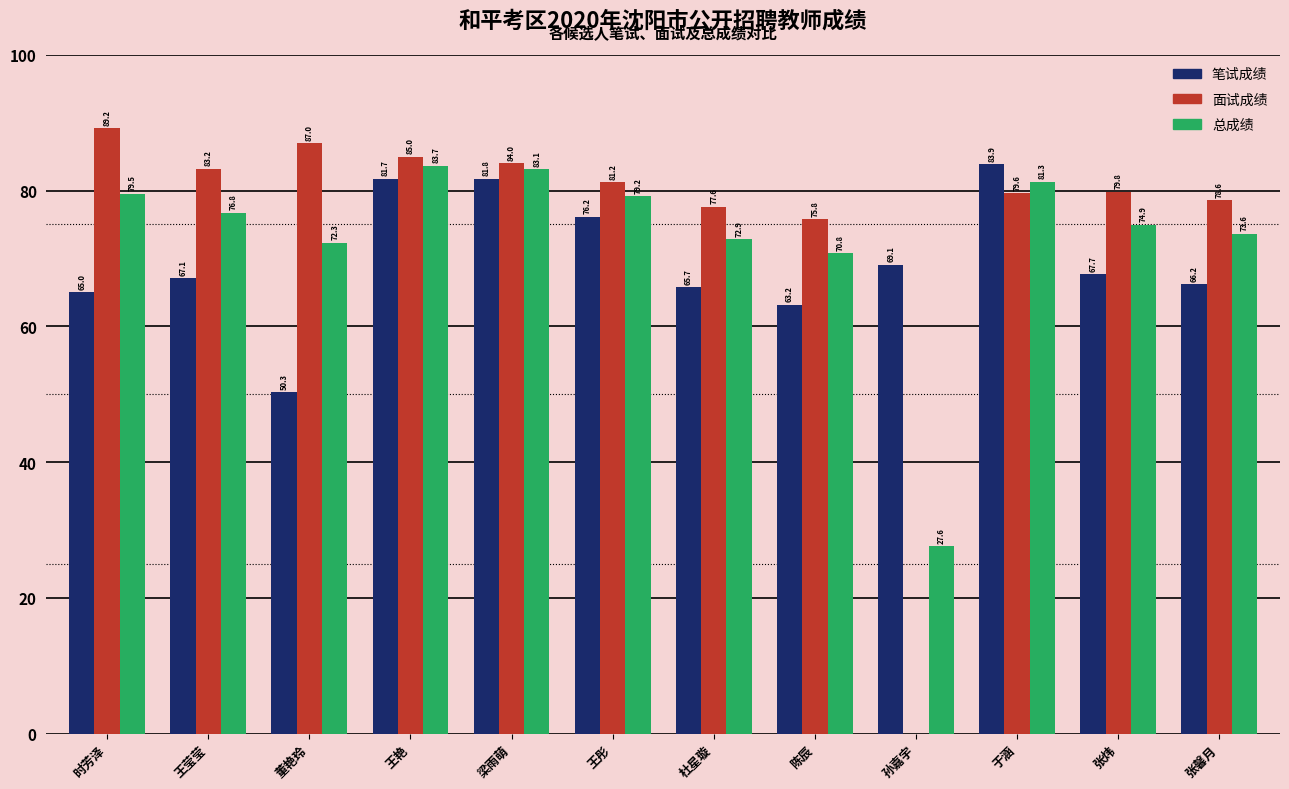

Which series changed the most between 王莹莹 and 梁雨萌?

笔试成绩